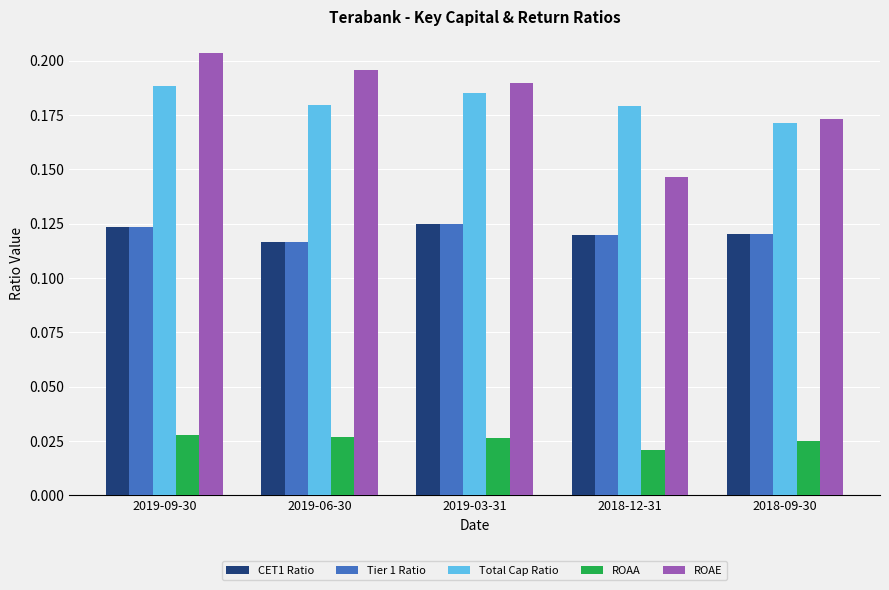

Count the ROAE values in the range 0 to 1.

5